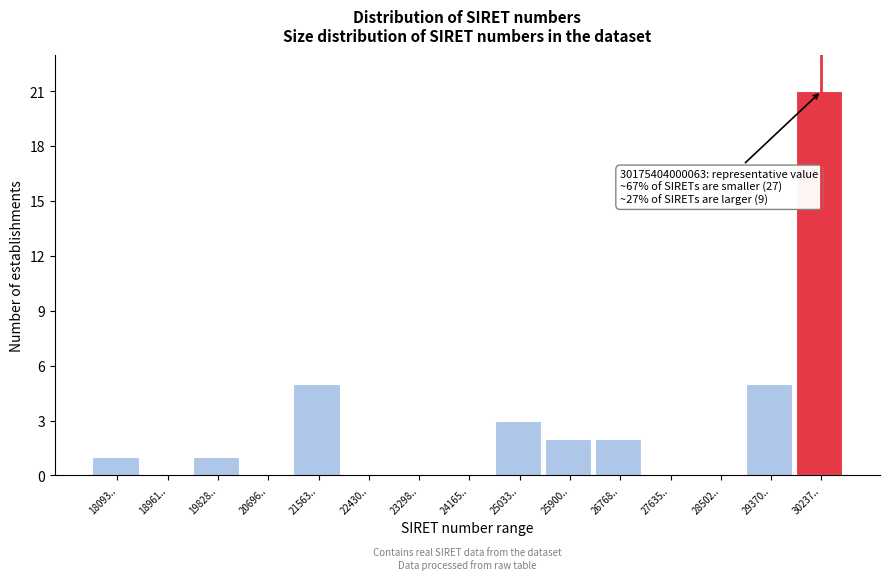

Reading left to right, extract all data points from this chart.

18093..=1	18961..=0	19828..=1	20696..=0	21563..=5	22430..=0	23298..=0	24165..=0	25033..=3	25900..=2	26768..=2	27635..=0	28502..=0	29370..=5	30237..=21